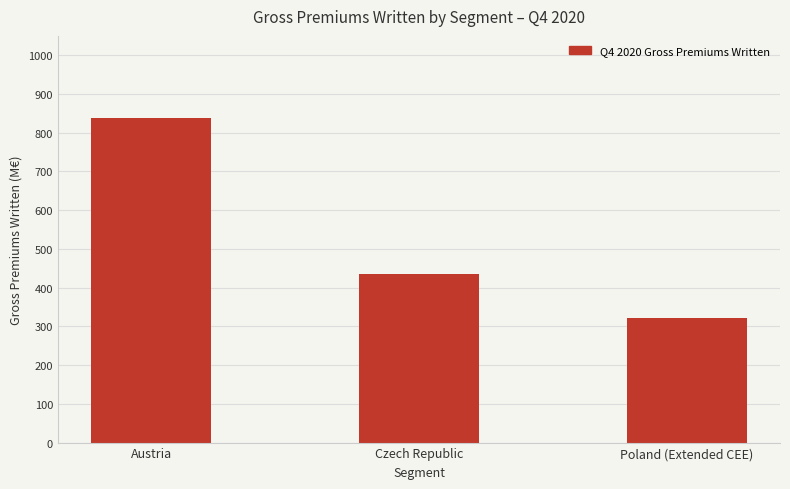

Reading left to right, list all the values displayed in this chart.

Austria=836.9	Czech Republic=435.4	Poland (Extended CEE)=322.3